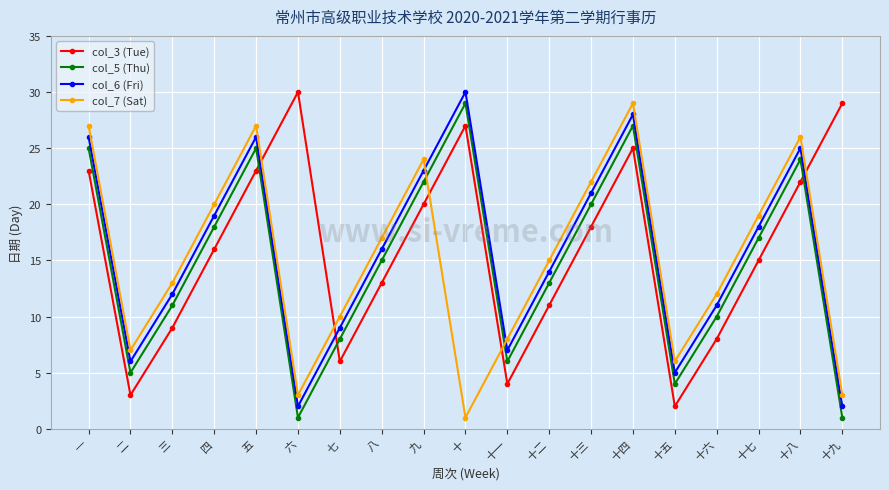

What is the difference between the second highest and second lowest values in the col_7 (Sat) series?

24